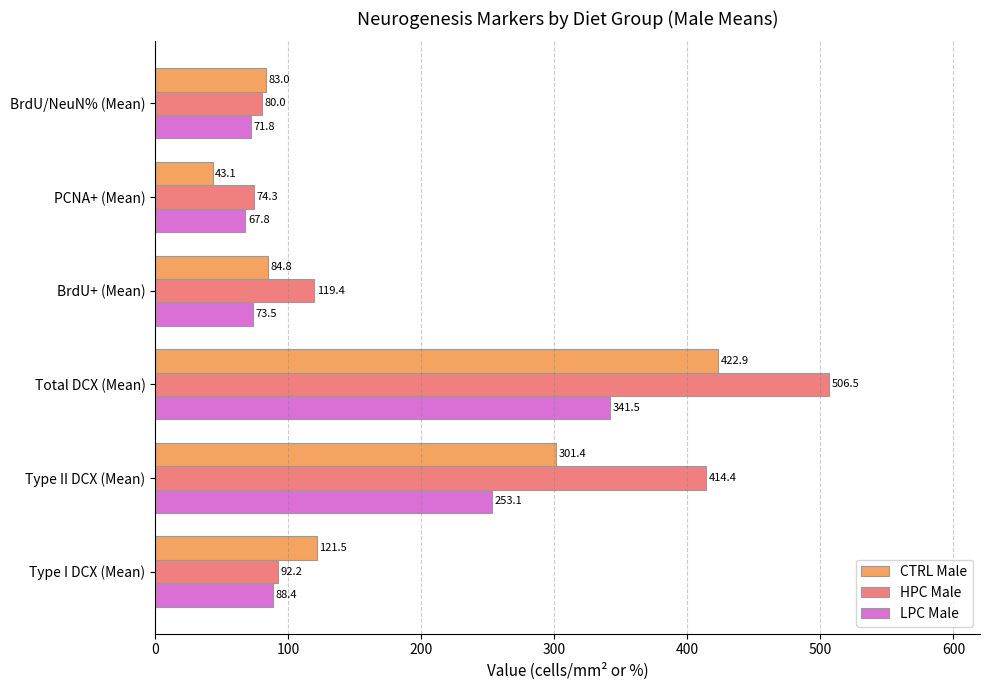

The HPC Male series shows 37.5 at Type I DCX (Mean). True or false?

False